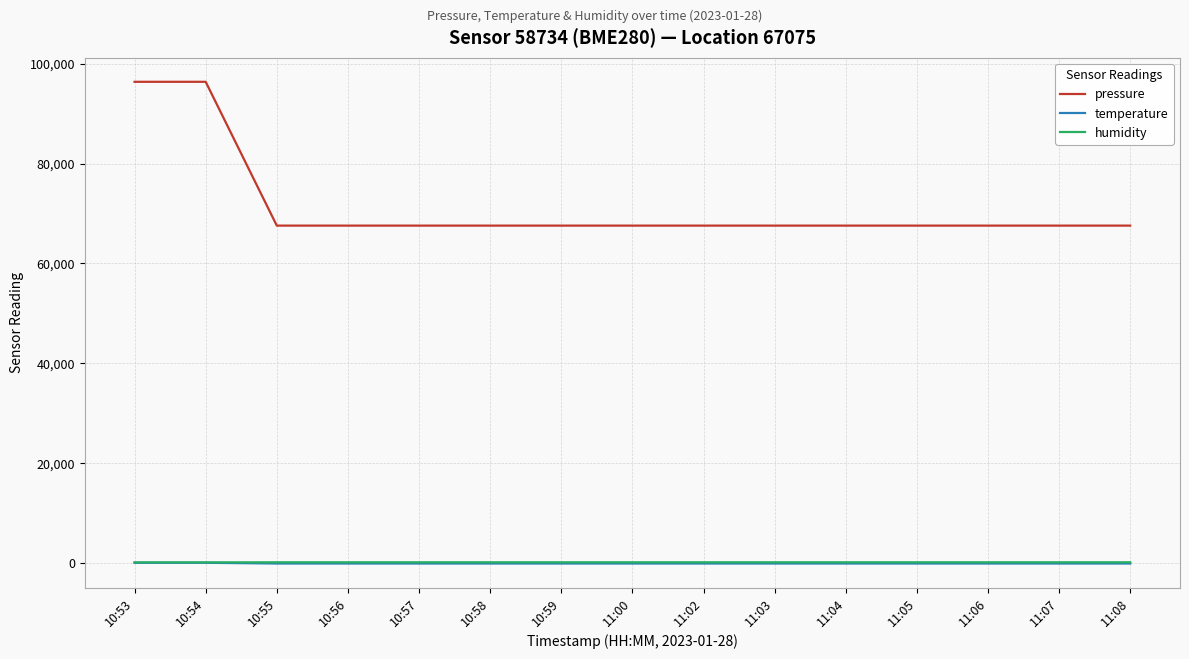

Which series has the largest total across all categories?

pressure